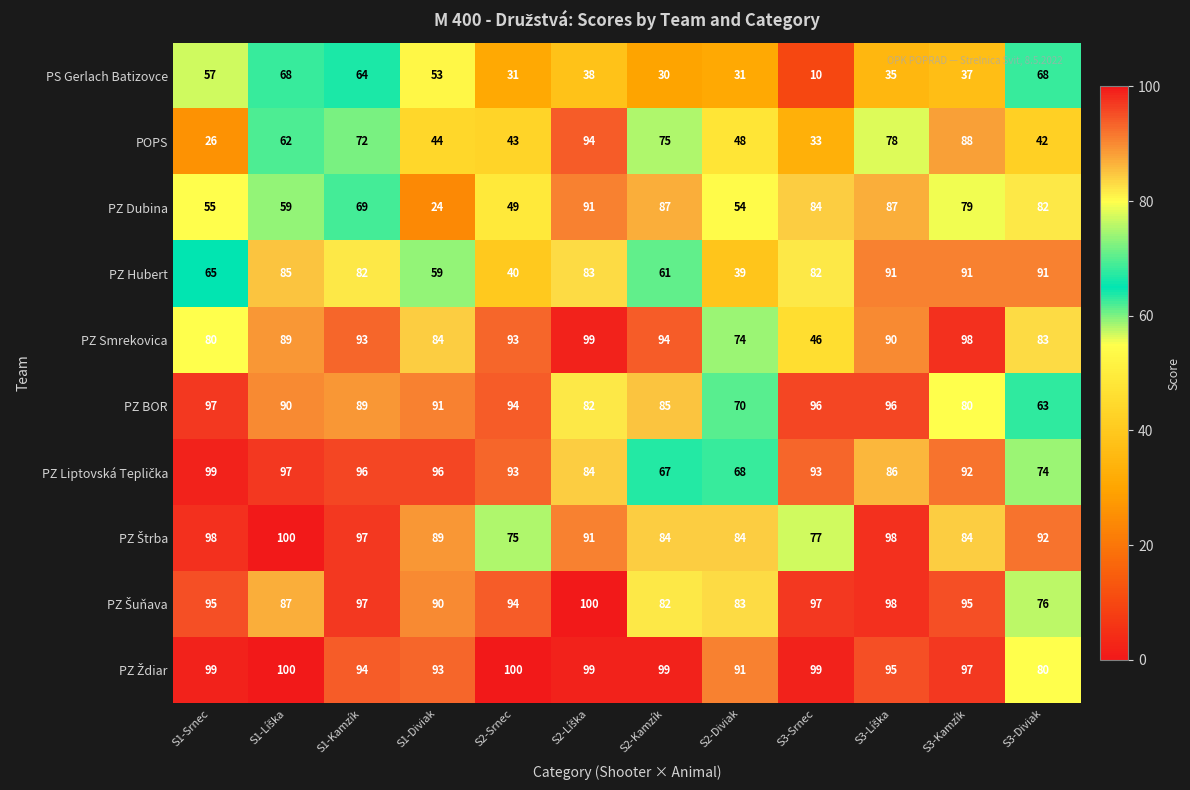

The PZ Hubert series shows 149 at S3-Kamzík. True or false?

False